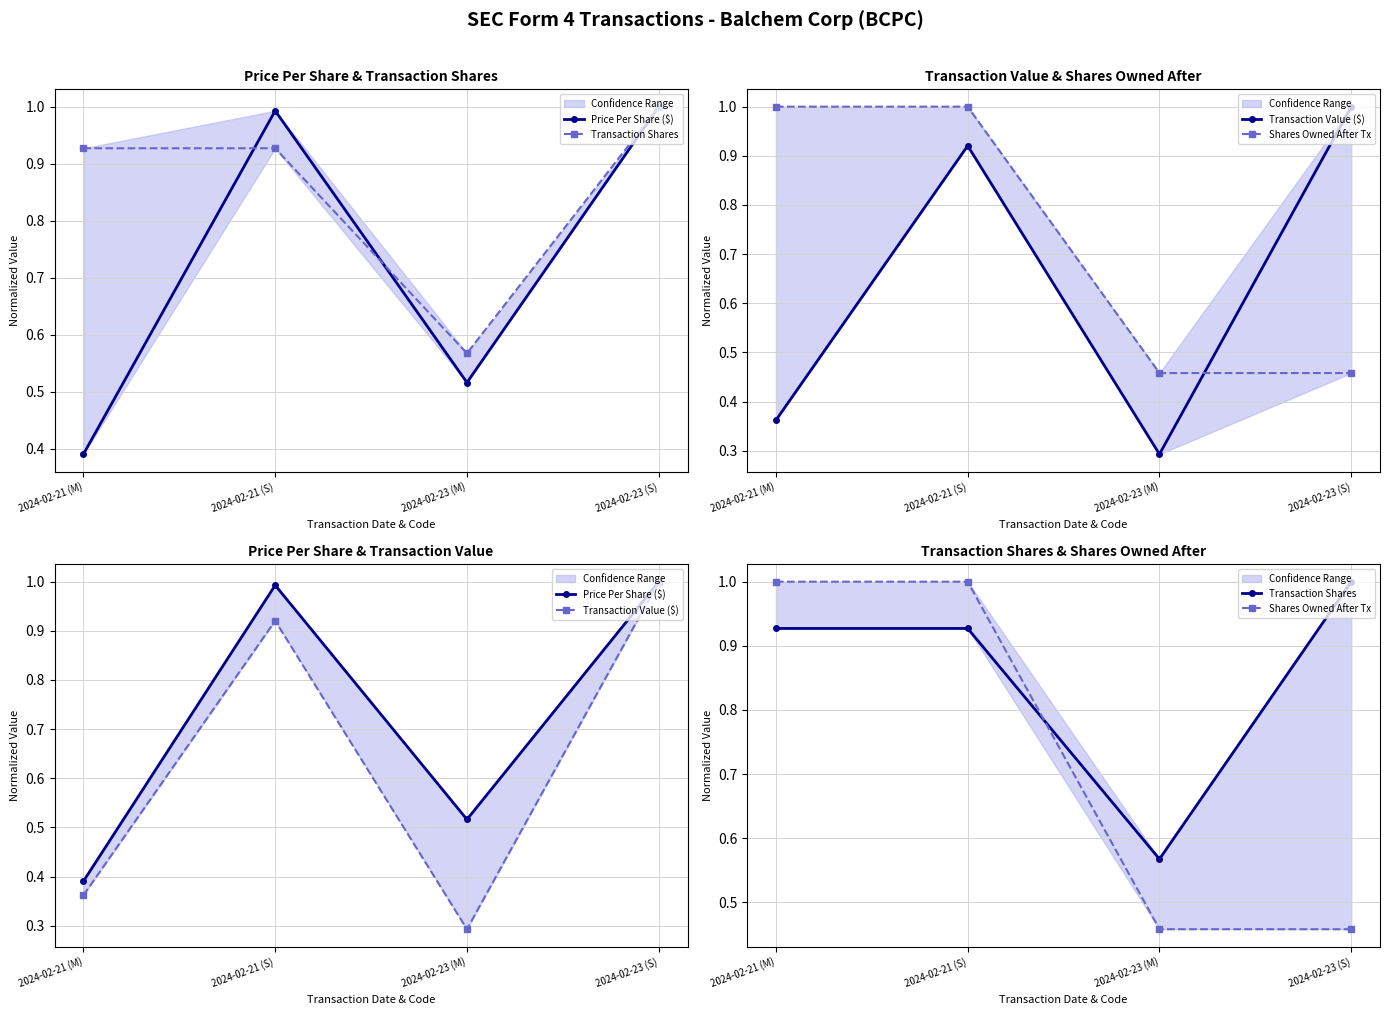

At which label does Price Per Share ($) reach its peak?

2024-02-23 (S)